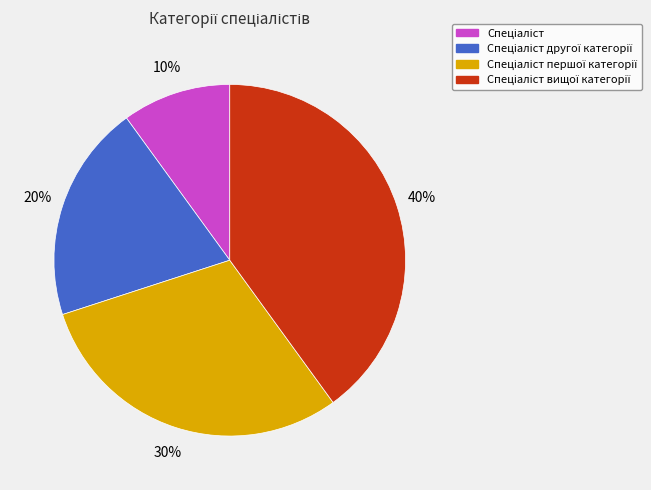

Count the number of slices in the pie.

4